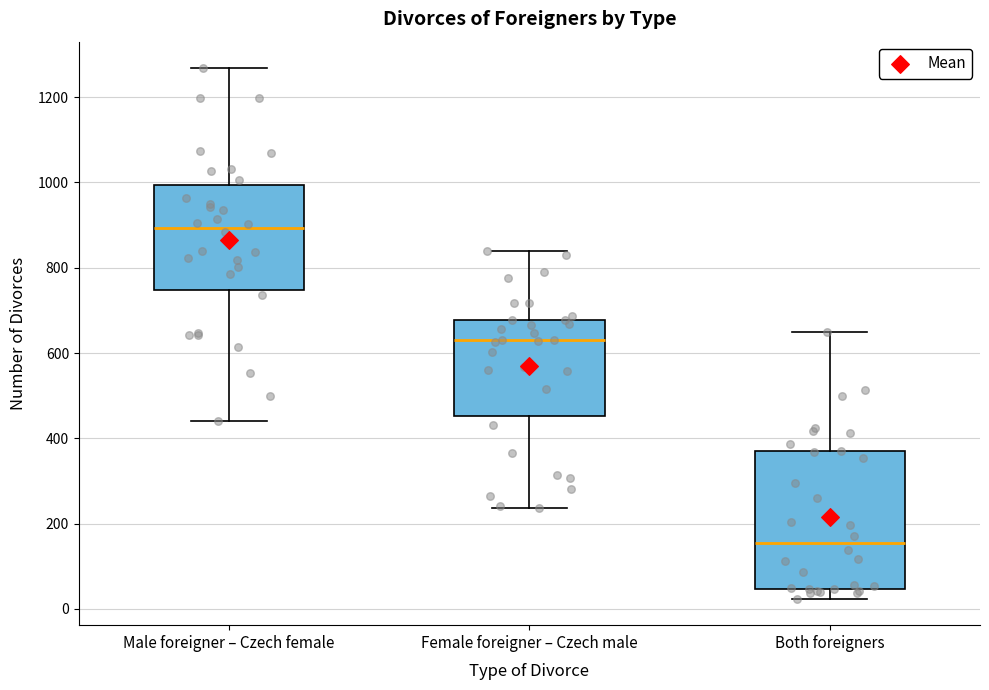

Reading left to right, transcribe this box plot: for each box, give where its median line is, the range the box spans, and where its two whiskers end, as read against the y-axis. The values are not printed on the chart, so give them approximately, as read against the axis.

Male foreigner – Czech female: median 900, box 740 to 1000, whiskers 440 to 1260
Female foreigner – Czech male: median 620, box 460 to 680, whiskers 240 to 840
Both foreigners: median 160, box 40 to 380, whiskers 20 to 640